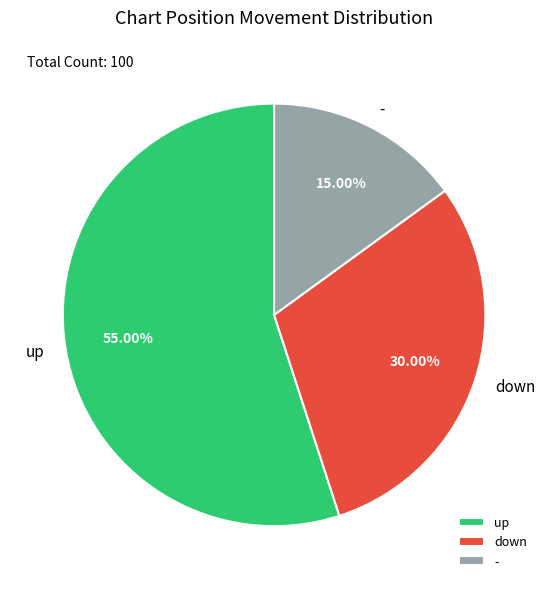

What is the ratio of the value at - to the value at up?

0.3